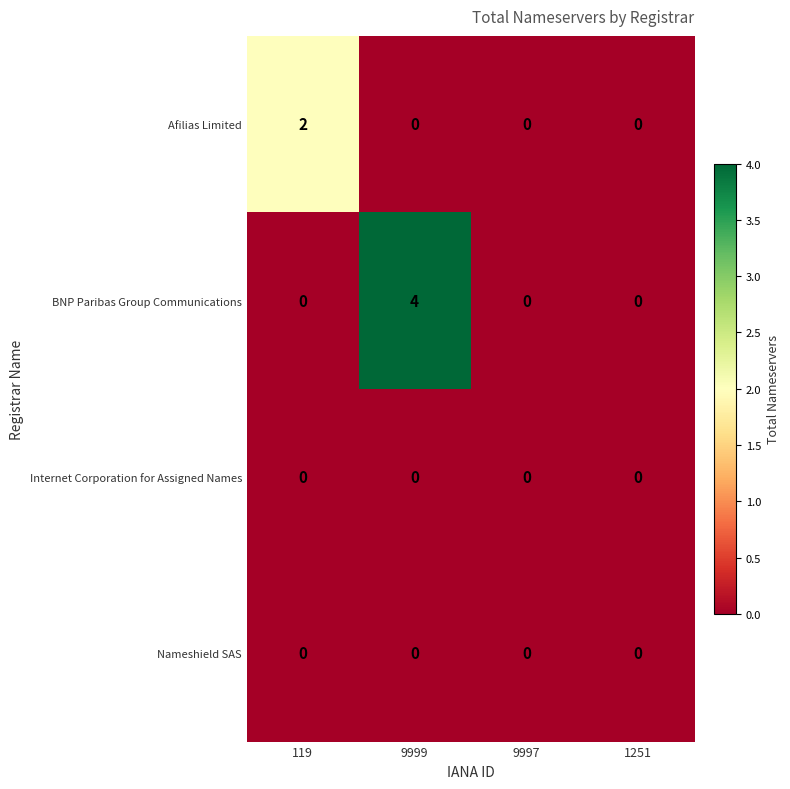

Count the Afilias Limited values in the range 0 to 2.

4